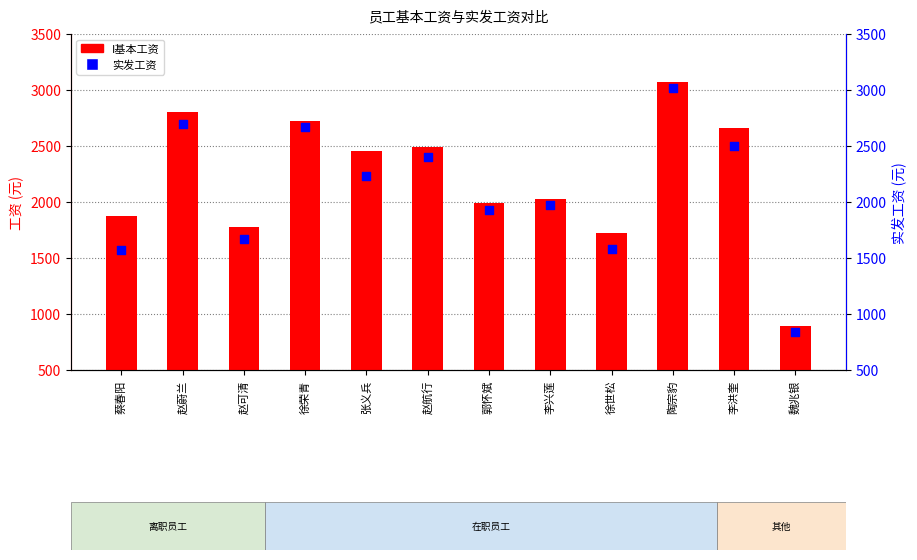

Which series has the largest Y range (max minus min)?

I基本工资